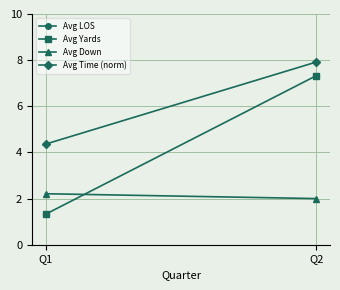

Which series has the widest spread of values?

Avg Yards